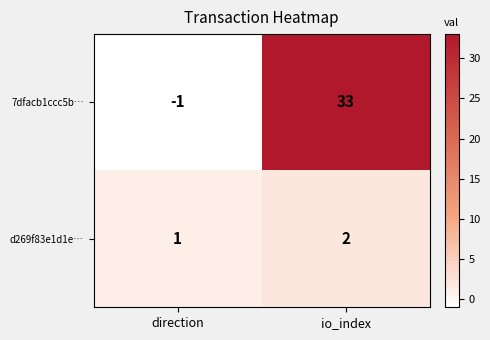

Which label corresponds to the smallest value in the chart?

direction